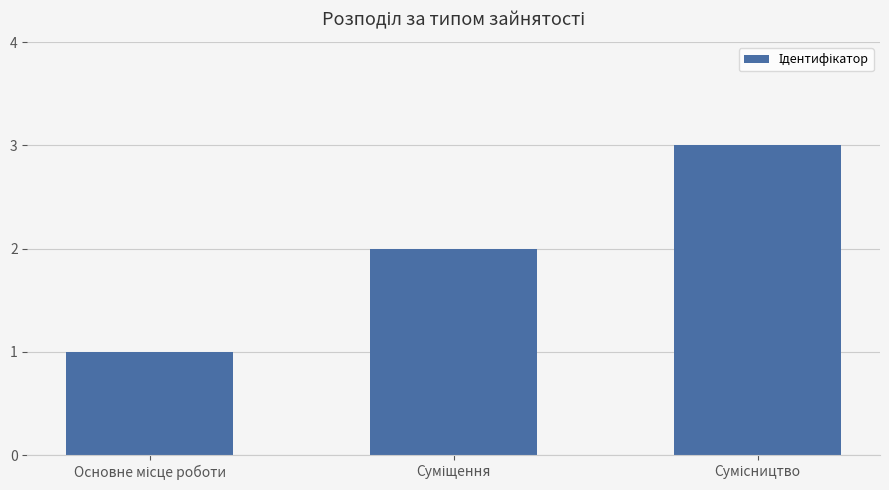

What is the greatest value displayed?

3